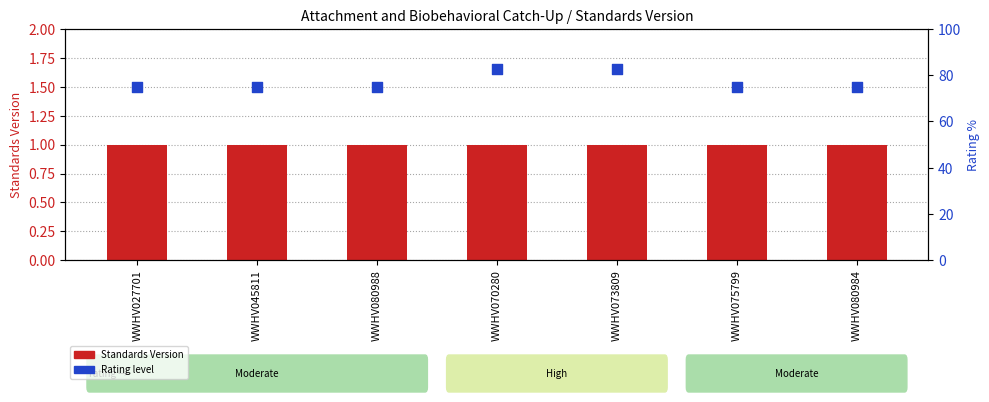

At which category is the sum across all series the highest?

WWHV070280